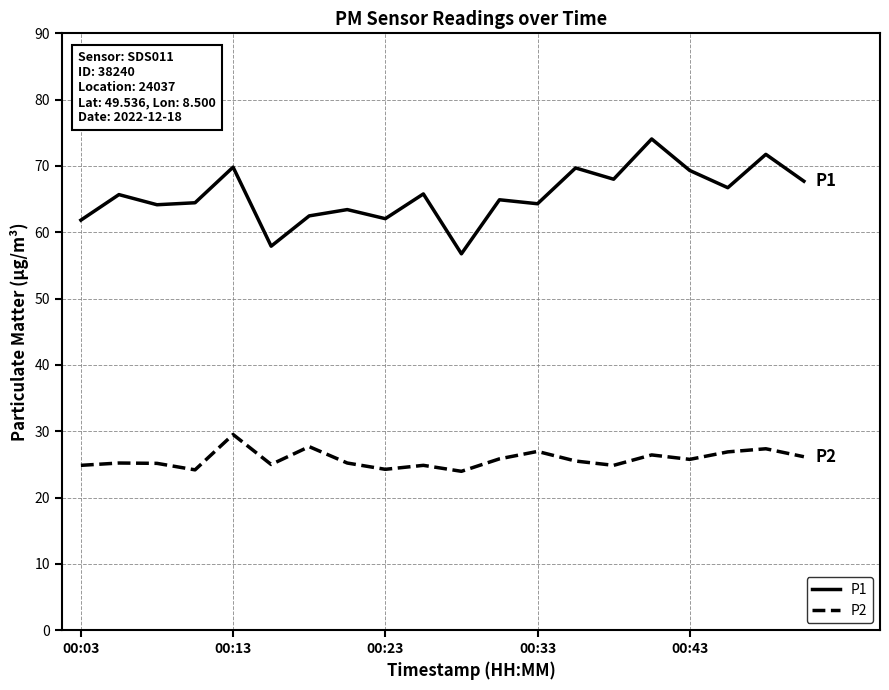

At how many categories does at least one series exceed 34?

20